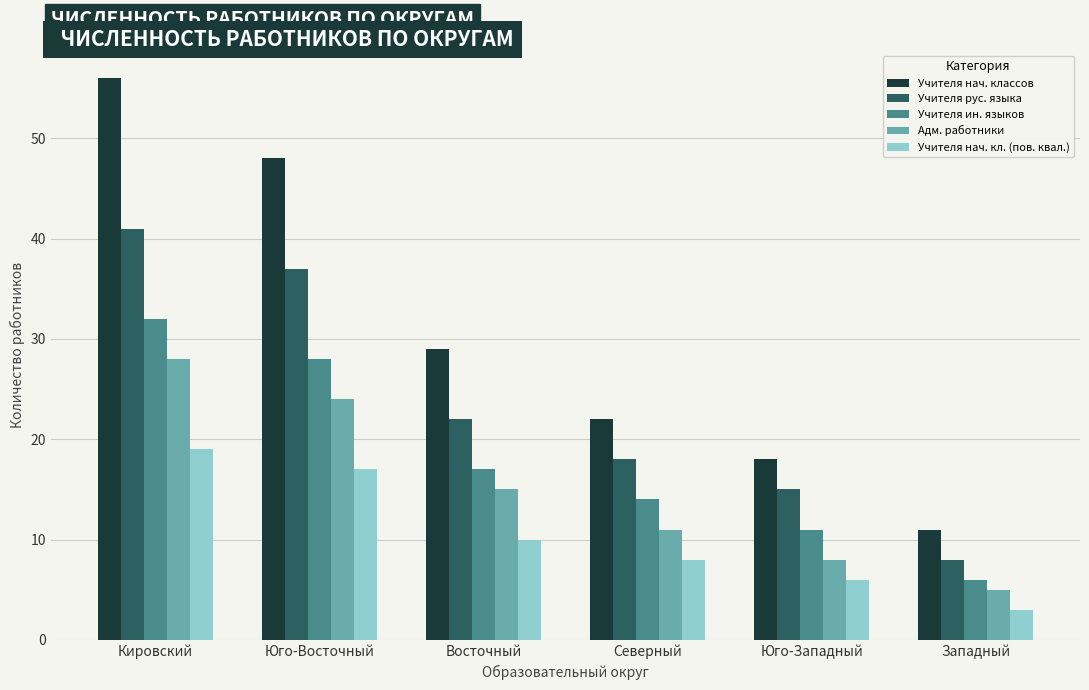

What is the difference between the highest and lowest values at Западный?

8